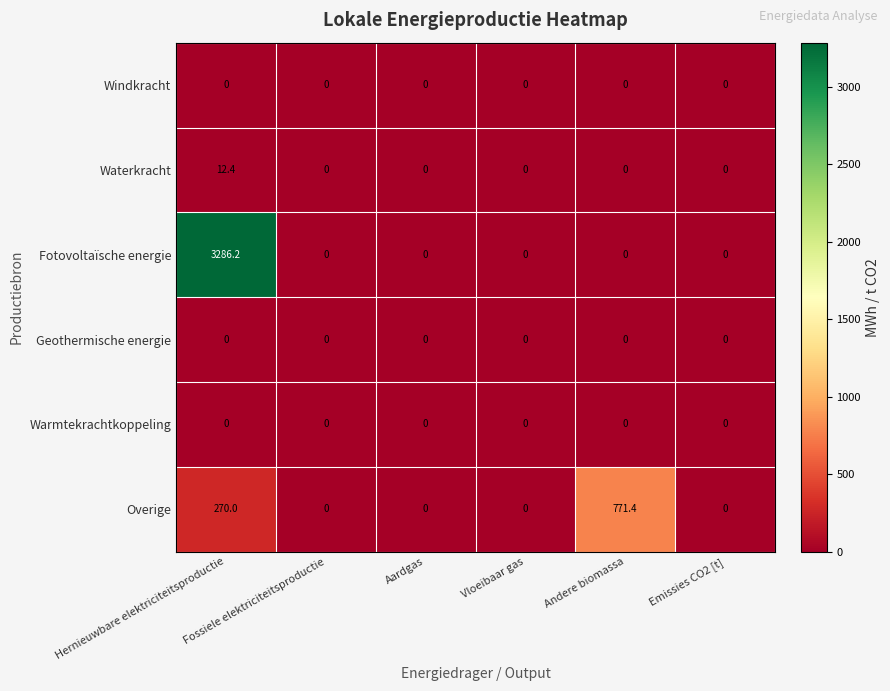

Which series has the widest spread of values?

Fotovoltaïsche energie